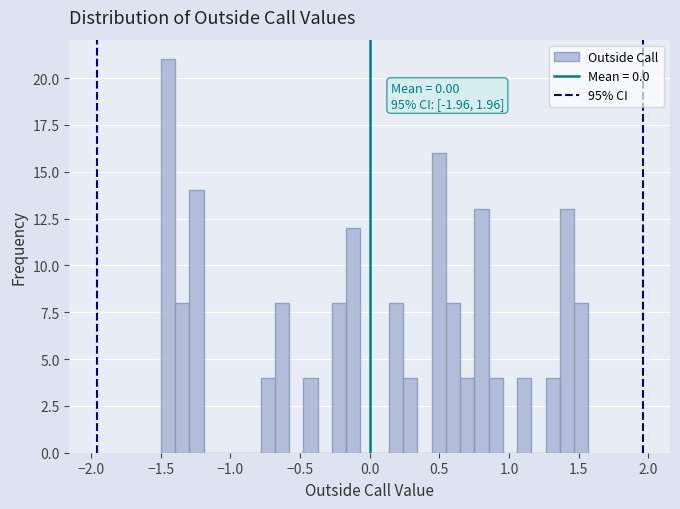

Around what value on the x-axis is the tallest bar? Give the approximate position of its centre, as read against the axis.

-1.45